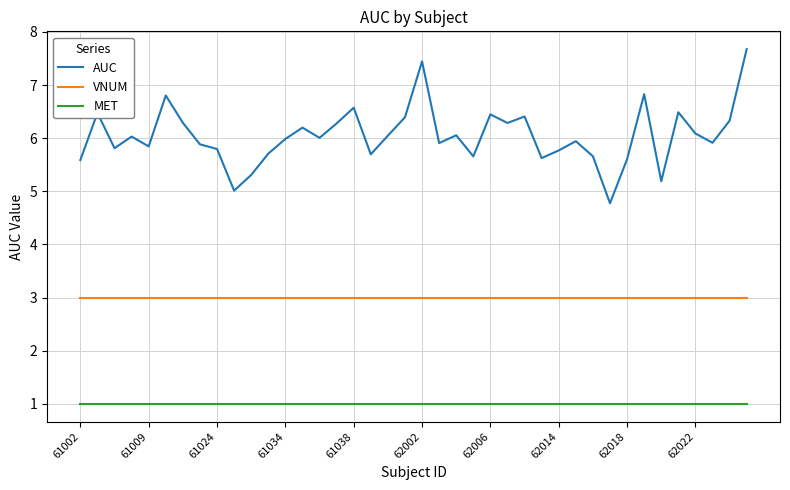

Which series has the largest range (max minus min)?

AUC